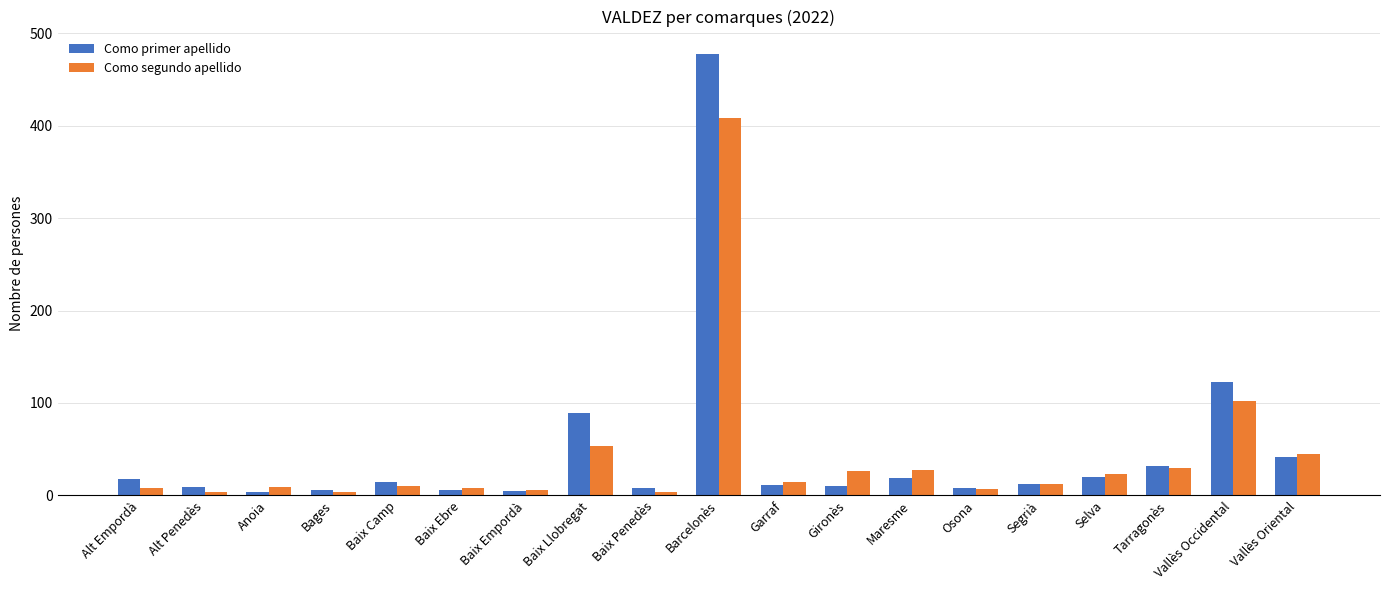

What is the spread (max minus min) of values at Baix Empordà?

1